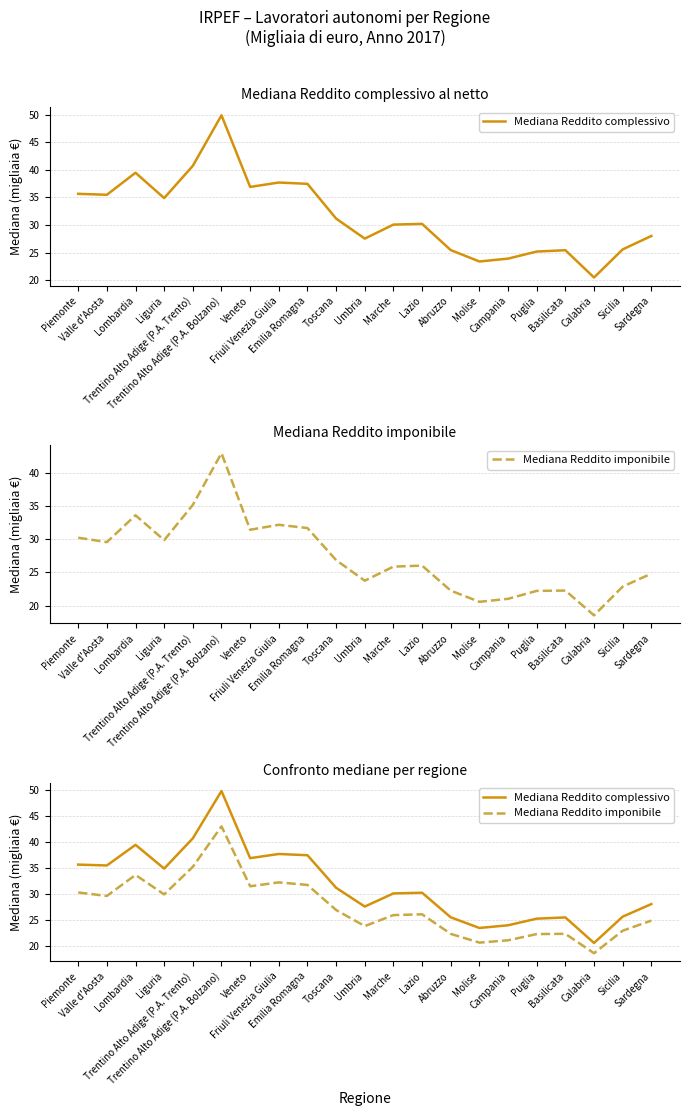

Is it true that Mediana Reddito complessivo equals 13.0 at Veneto?

False